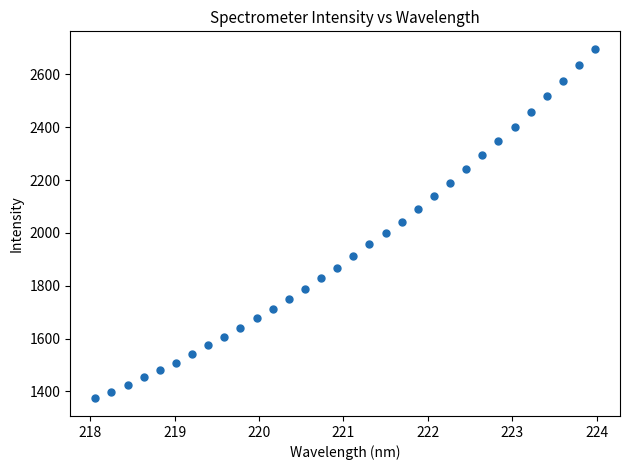

What is the range of X values (max minus min)?

5.9